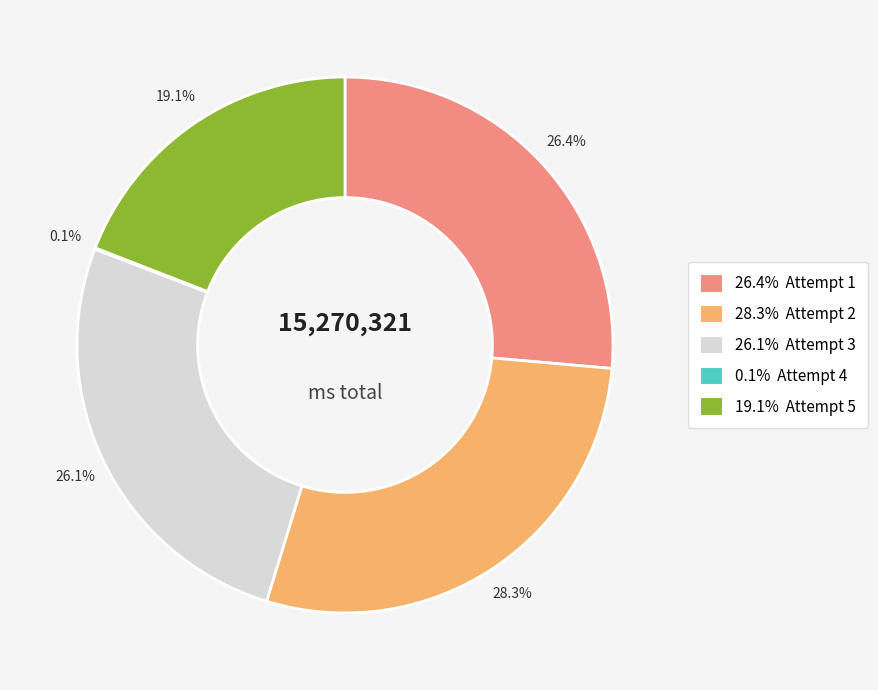

Does any single category account for the majority?

No